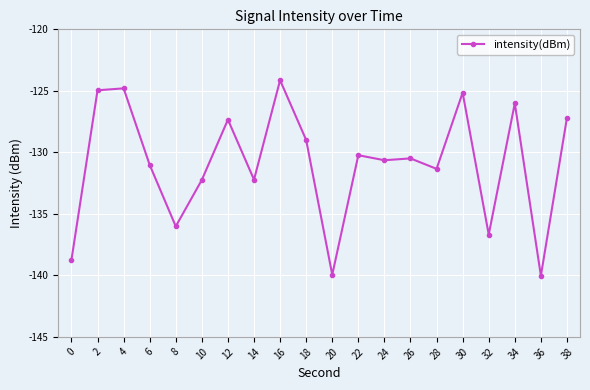

Is it true that the value at 38 is -127.2?

True